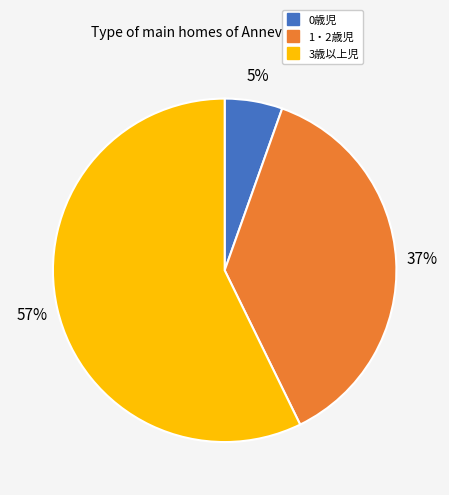

To the nearest percent, what percentage of the pie is 1・2歳児?

37%